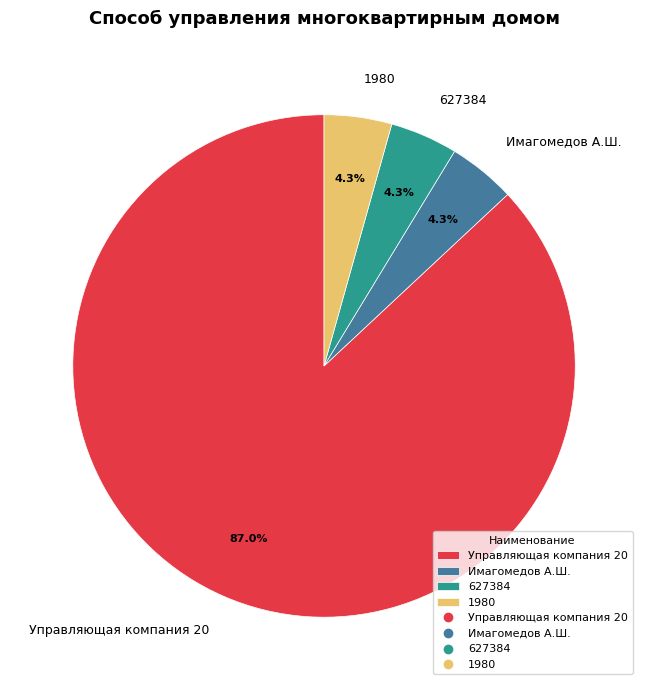

To the nearest percent, what is the combined percentage of Имагомедов А.Ш. and 1980?

9%